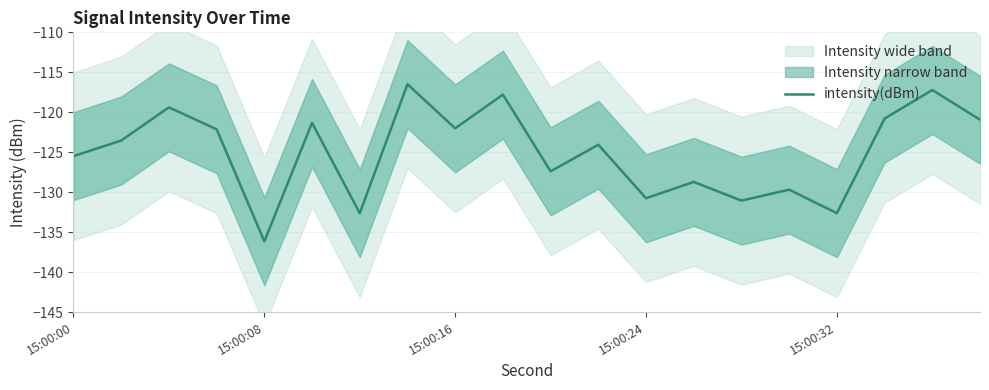

What is the lowest value of the intensity(dBm) series?

-136.2